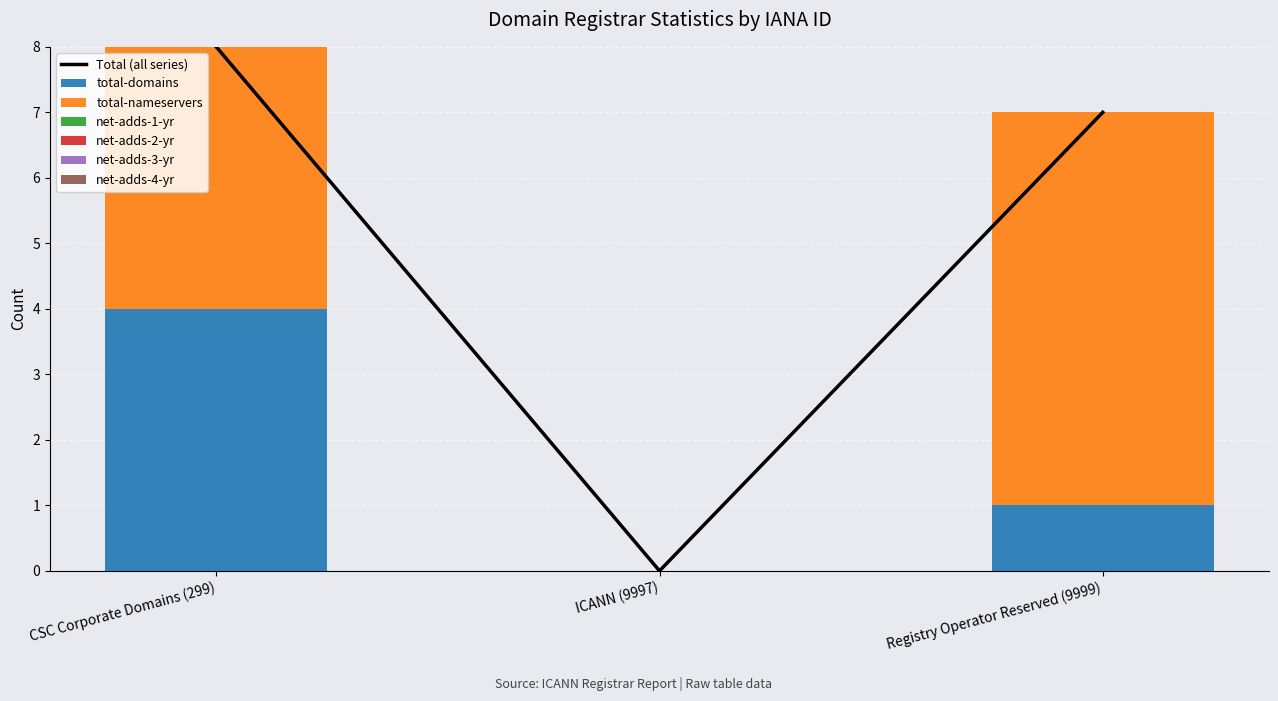

What are all the series names shown in the legend?

total-domains, total-nameservers, net-adds-1-yr, net-adds-2-yr, net-adds-3-yr, net-adds-4-yr